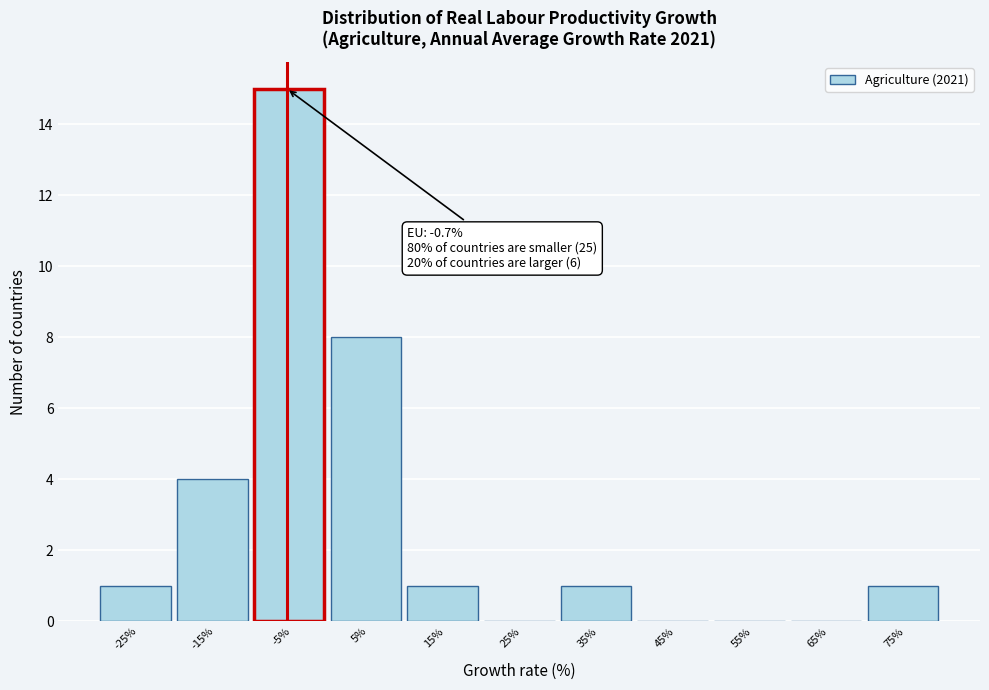

Reading right to left, what are all the values shown in this chart?

75%=1	65%=0	55%=0	45%=0	35%=1	25%=0	15%=1	5%=8	-5%=15	-15%=4	-25%=1